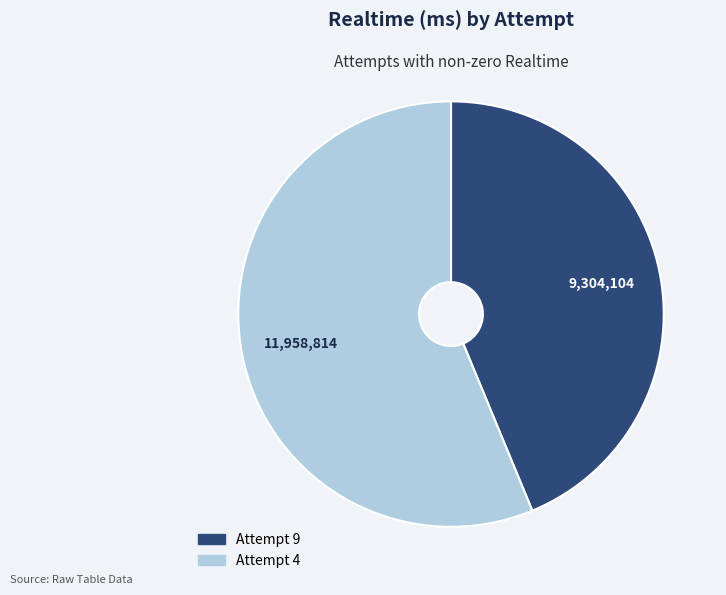

Is it true that Attempt 4 is 56% of the pie?

True